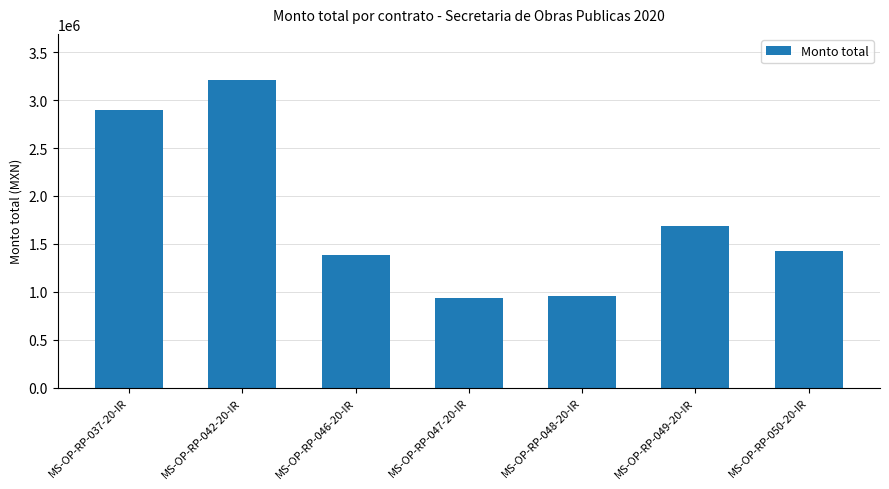

What is the greatest value displayed?

3211052.3